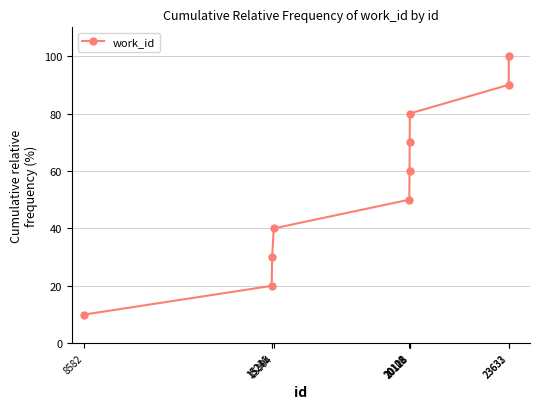

Reading left to right, transcribe all the data shown in this chart.

8582=10	15231=20	15246=30	15304=40	20108=50	20116=60	20122=70	20128=80	23632=90	23633=100